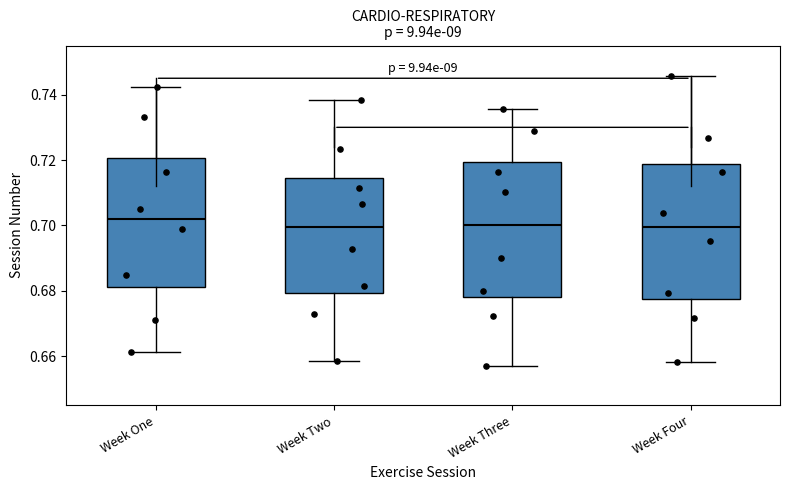

Where does the lower whisker of the box for Week Two end on the y-axis? The values are not printed on the chart, so give them approximately, as read against the axis.

0.658